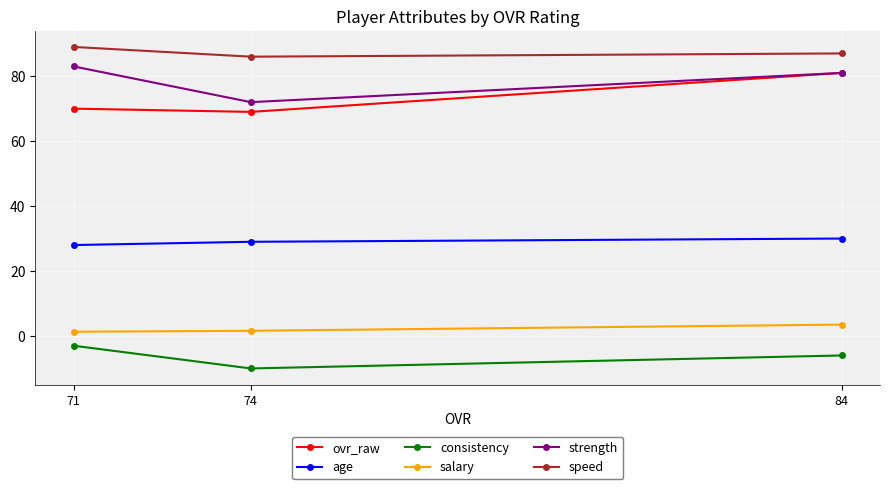

What is the spread (max minus min) of values at 71?

92.0